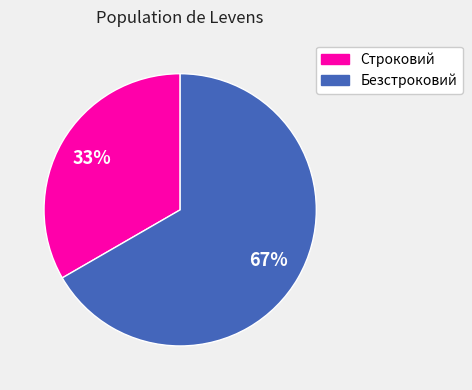

What is the ratio of the value at Строковий to the value at Безстроковий?

0.5